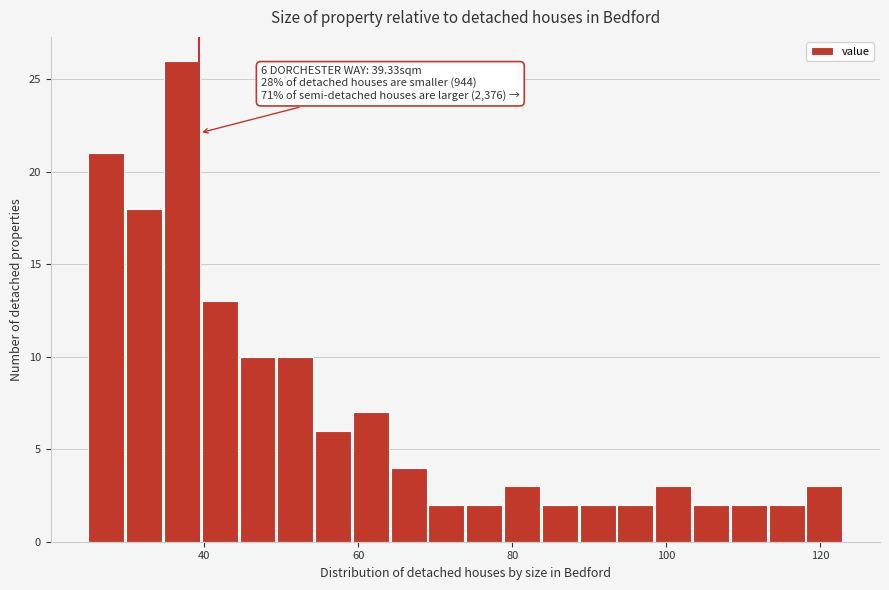

Around what value on the x-axis is the tallest bar? Give the approximate position of its centre, as read against the axis.

38